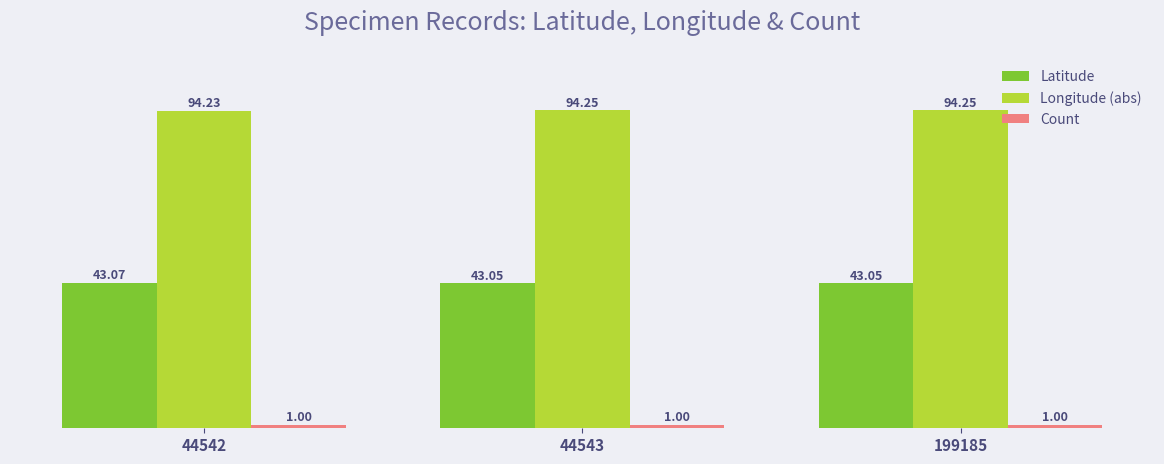

What is the total value across all series at 44543?

138.3